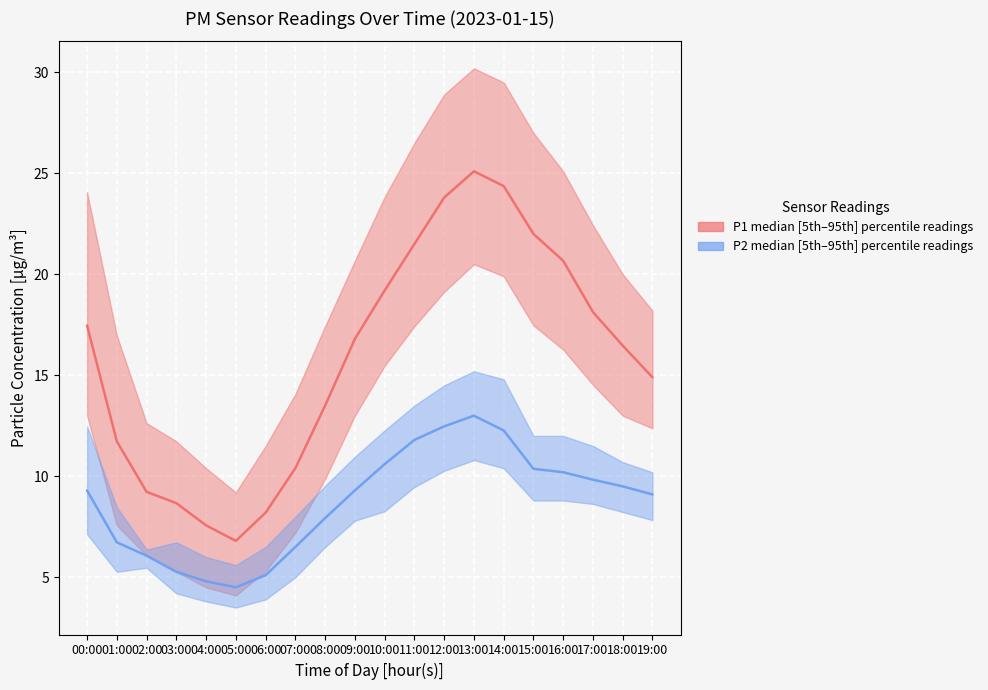

List the series in order of their overall mean, lowest first.

P2 median, P1 median